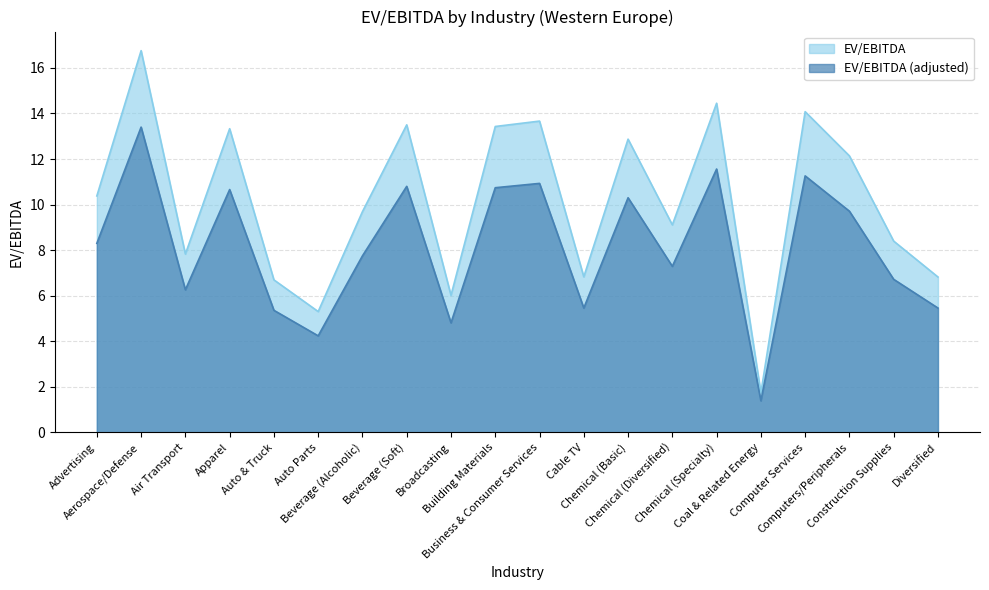

Reading right to left, transcribe all the data shown in this chart.

EV/EBITDA: 6.8	8.4	12.1	14.1	1.7	14.4	9.1	12.9	6.8	13.7	13.4	6.0	13.5	9.7	5.3	6.7	13.3	7.8	16.8	10.4
EV/EBITDA (adjusted): 5.5	6.7	9.7	11.3	1.4	11.6	7.3	10.3	5.5	10.9	10.7	4.8	10.8	7.8	4.2	5.4	10.7	6.3	13.4	8.3